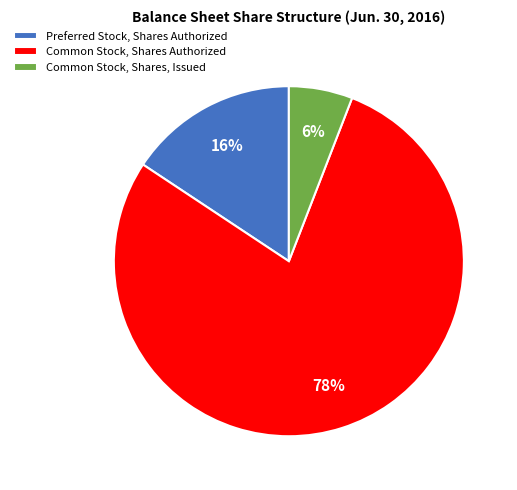

To the nearest percent, what is the combined percentage of Common Stock, Shares, Issued and Preferred Stock, Shares Authorized?

22%